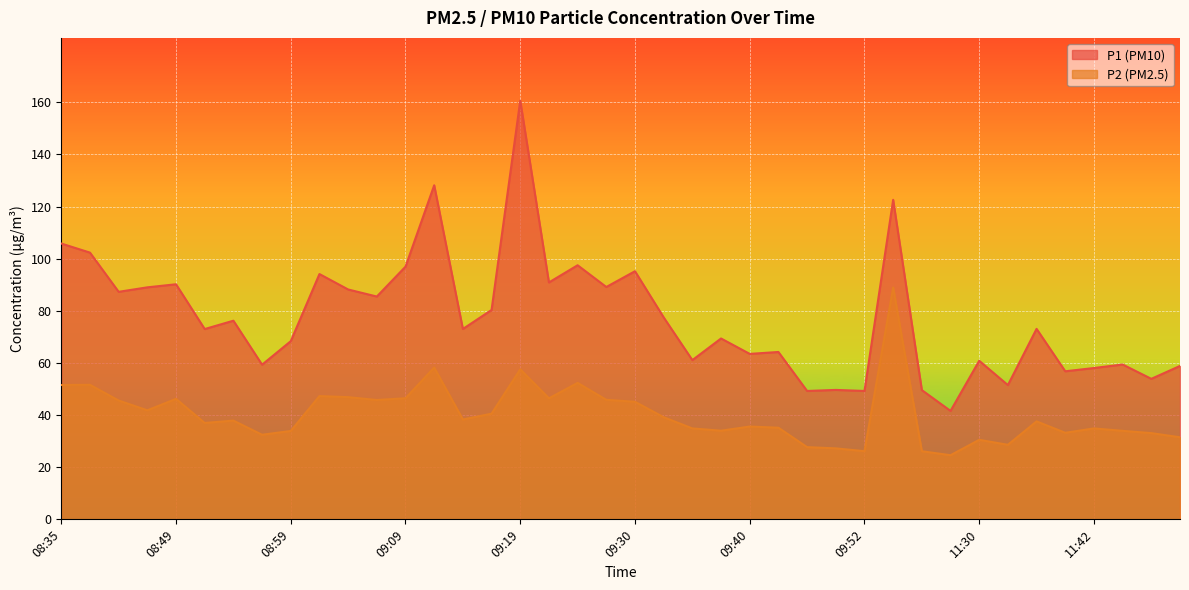

List the series in order of their peak value, lowest first.

P2 (PM2.5), P1 (PM10)